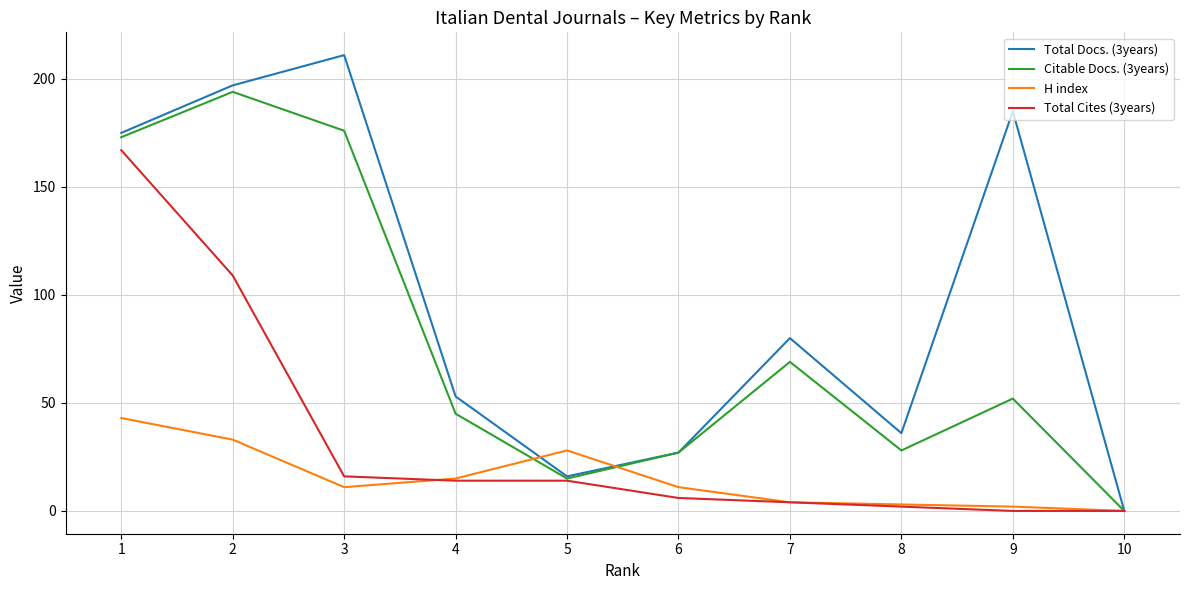

Reading left to right, transcribe all the data shown in this chart.

Total Docs. (3years): 175	197	211	53	16	27	80	36	185	0
Citable Docs. (3years): 173	194	176	45	15	27	69	28	52	0
H index: 43	33	11	15	28	11	4	3	2	0
Total Cites (3years): 167	109	16	14	14	6	4	2	0	0